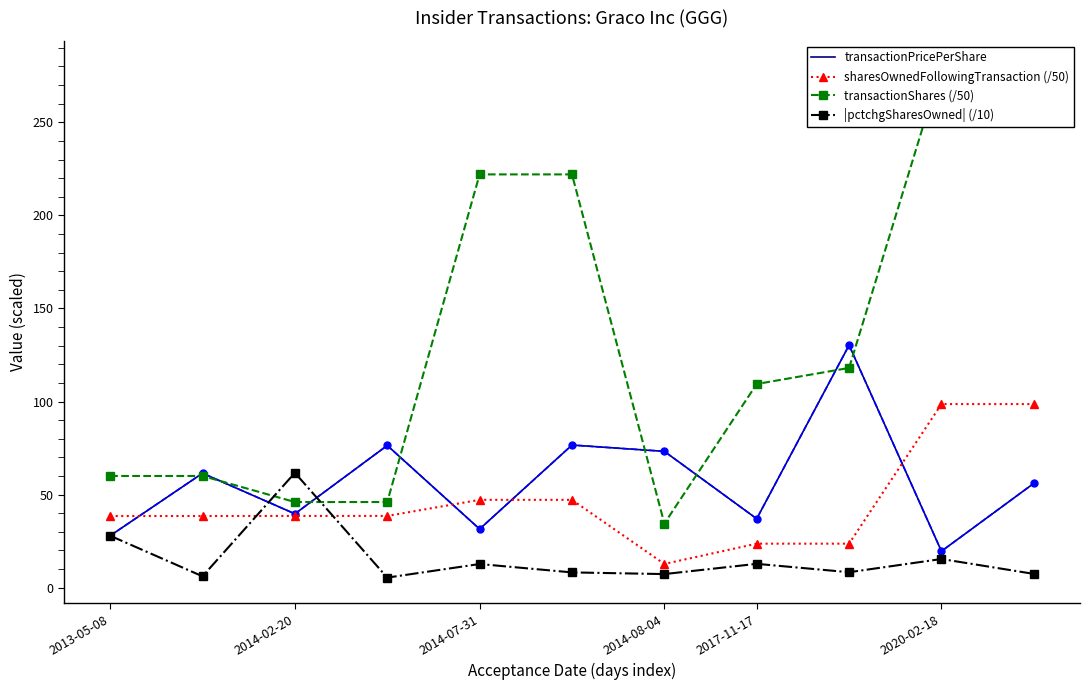

The |pctchgSharesOwned| (/10) series shows 47.5 at 2013-05-08. True or false?

False